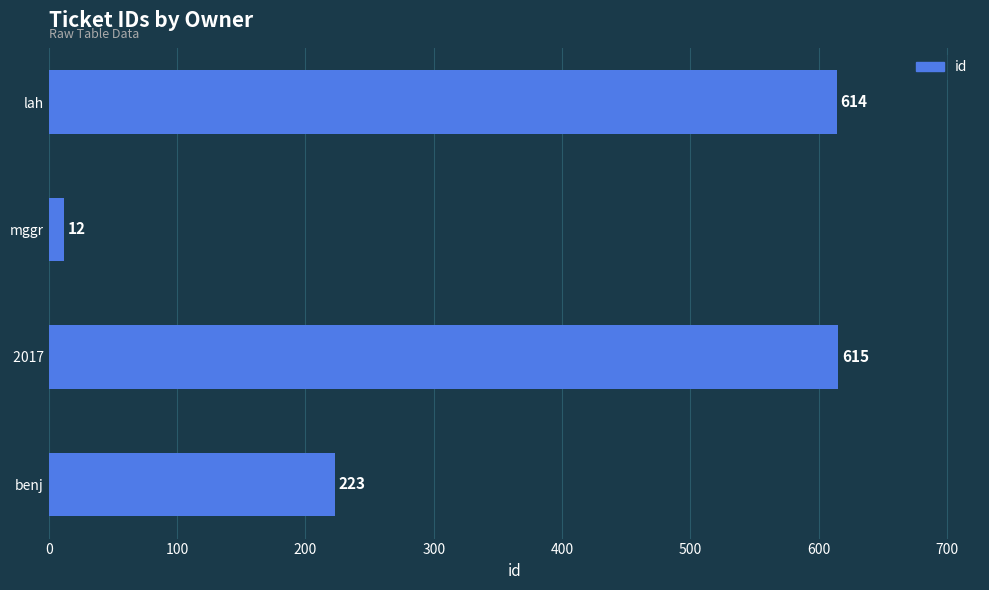

Reading top to bottom, list all the values displayed in this chart.

614	12	615	223